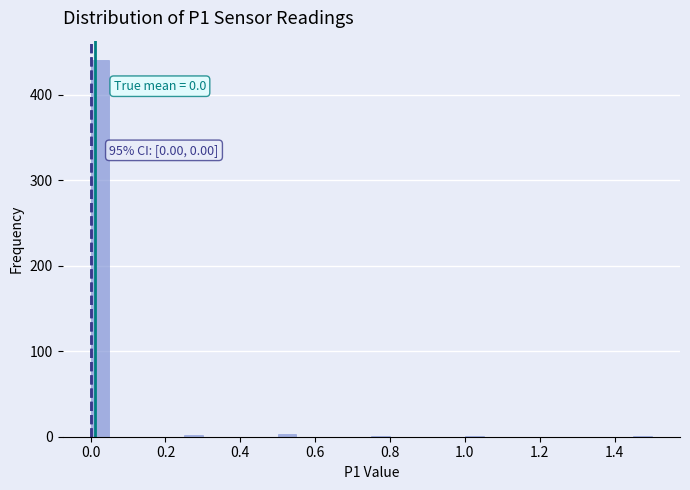

Read against the x-axis, roughly where is the centre of the tallest bar?

0.02